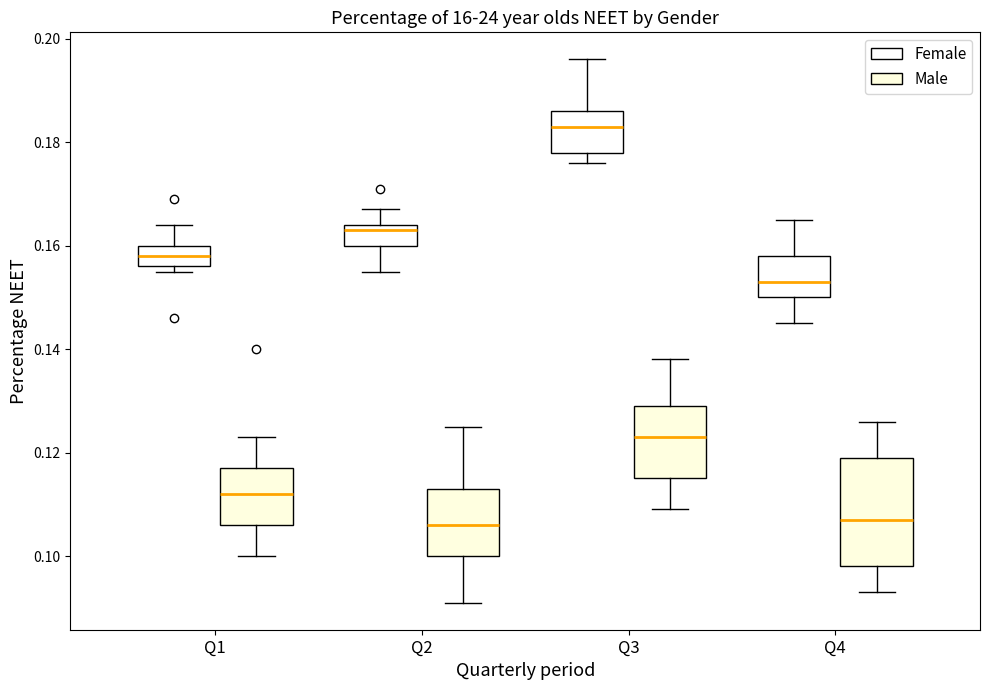

Where does the median line of the box for Q4 (Male) sit on the y-axis? The values are not printed on the chart, so give them approximately, as read against the axis.

0.108